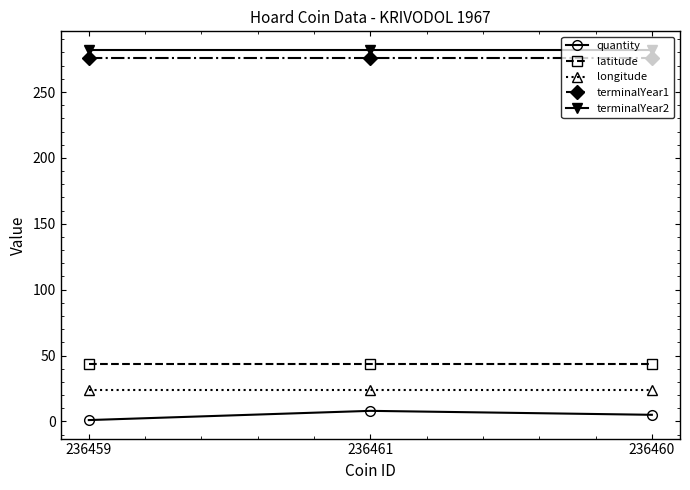

What is the lowest value of the terminalYear2 series?

282.0